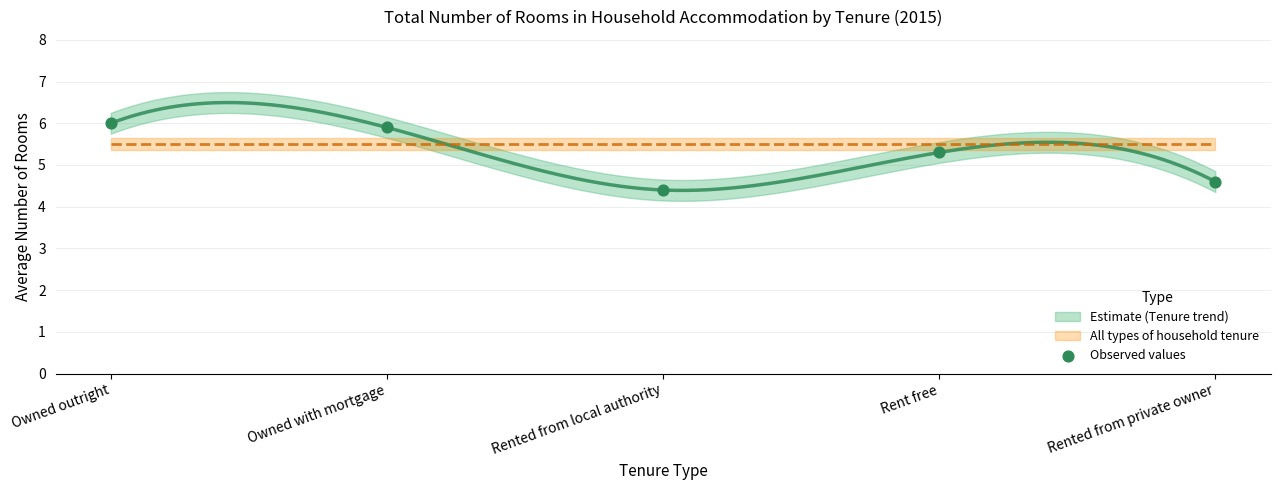

What Y value in the scatter plot is closest to 5?

5.3